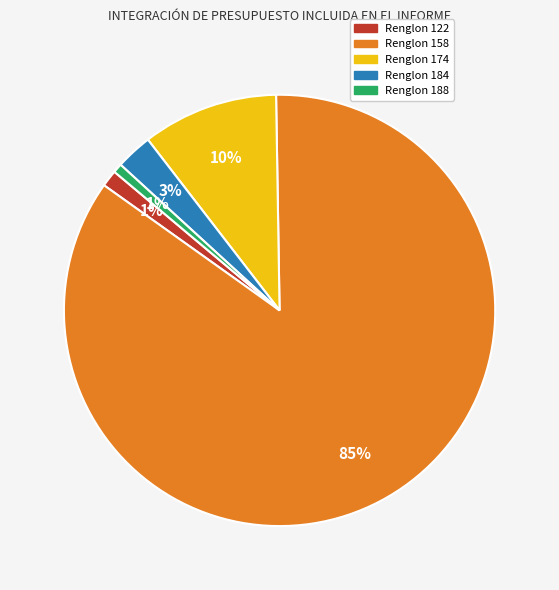

Which slice is the largest?

Renglon 158